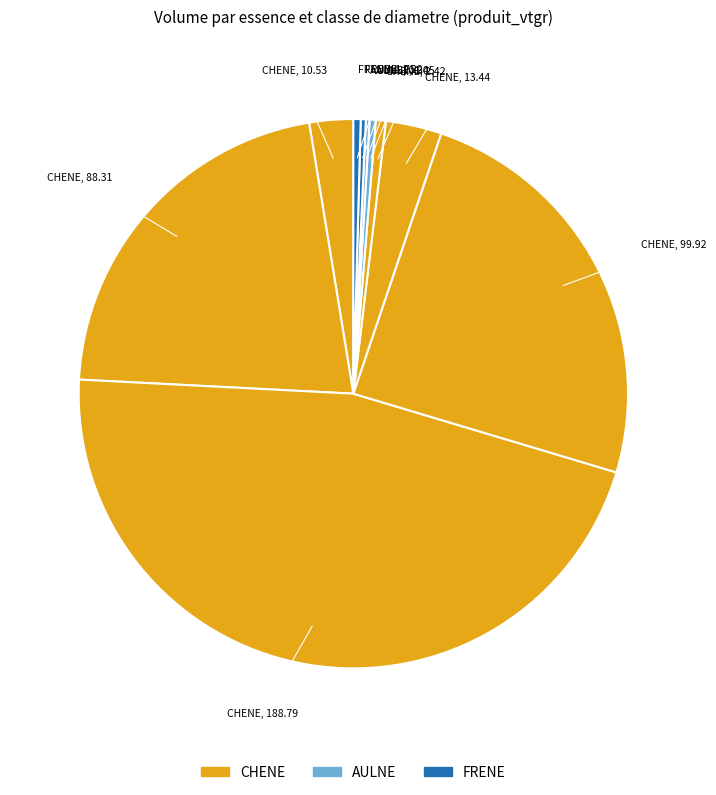

Count the number of slices in the pie.

10